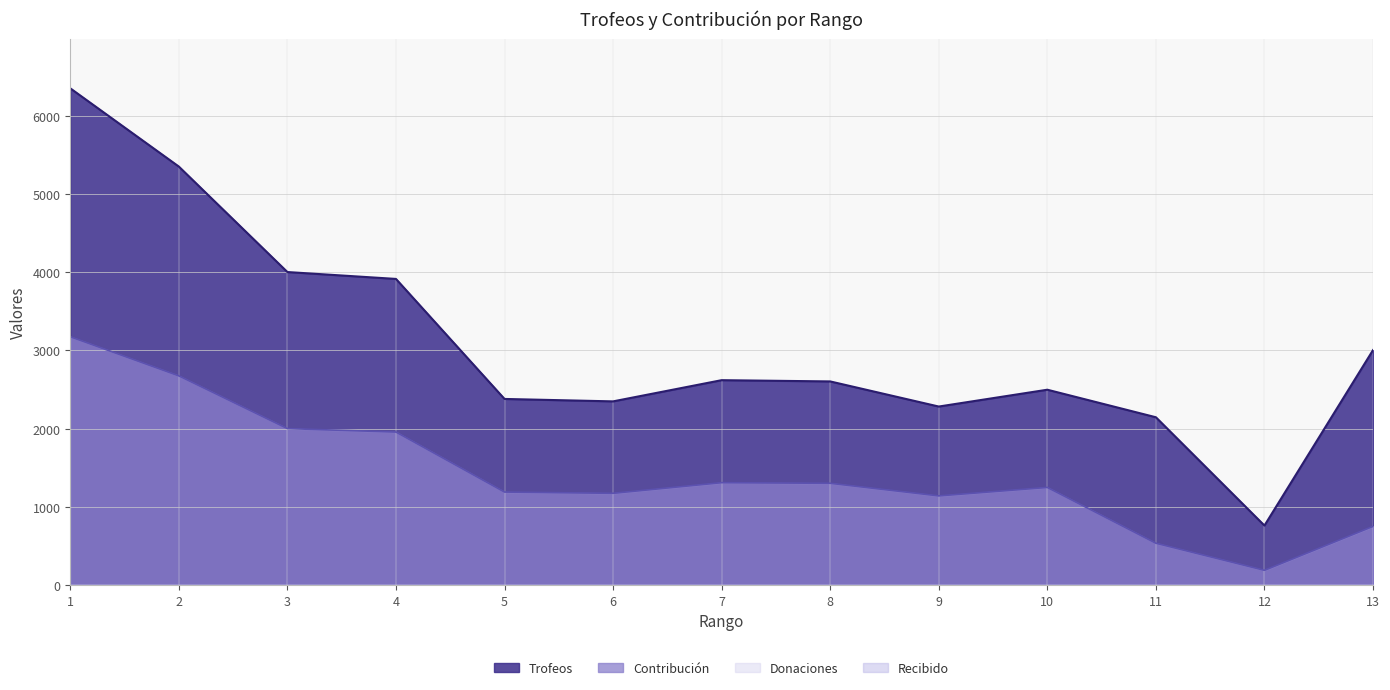

List the series in order of their peak value, lowest first.

Contribución, Trofeos